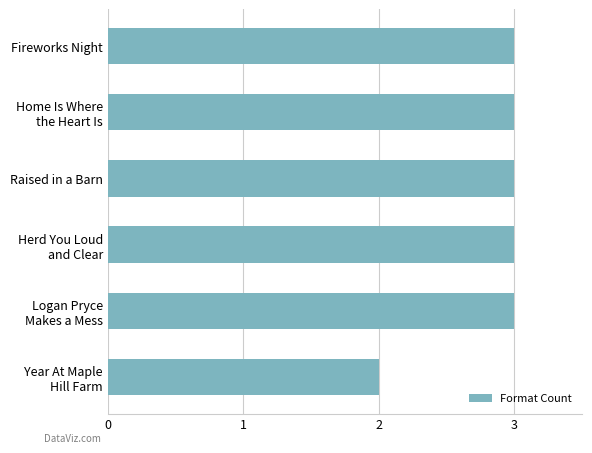

What is the approximate value at Raised in a Barn?

3